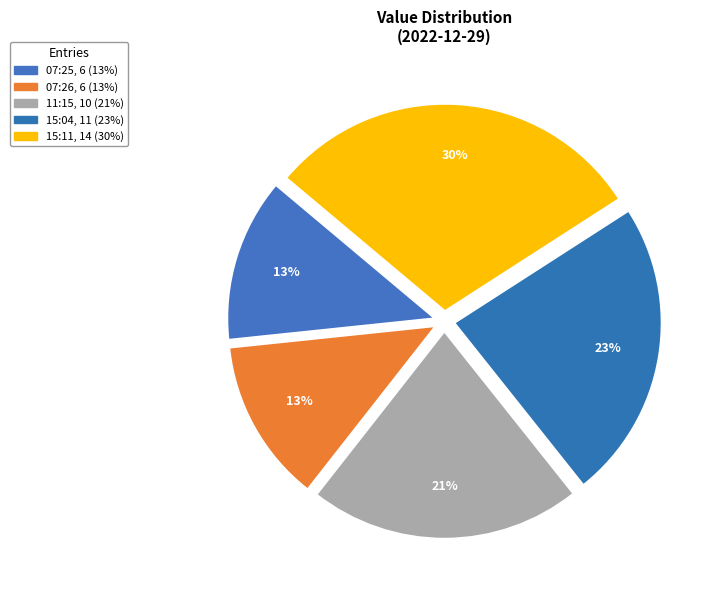

Count the number of slices in the pie.

5